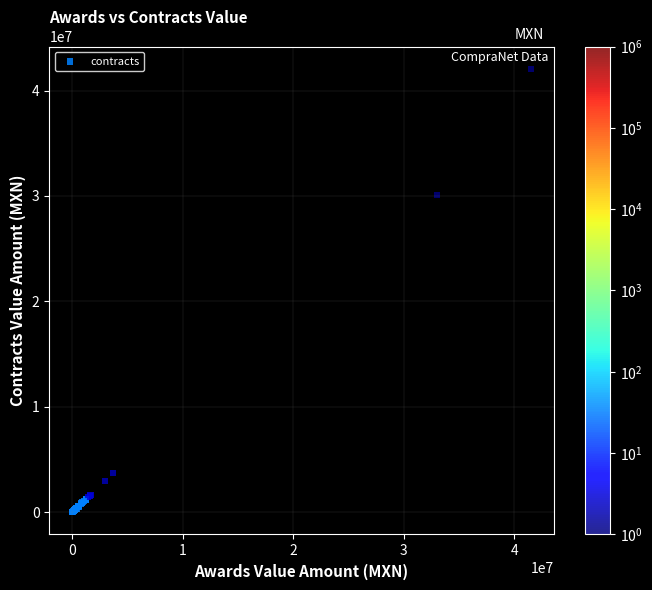

What Y value in the scatter plot is closest to 21037041?

30115251.4